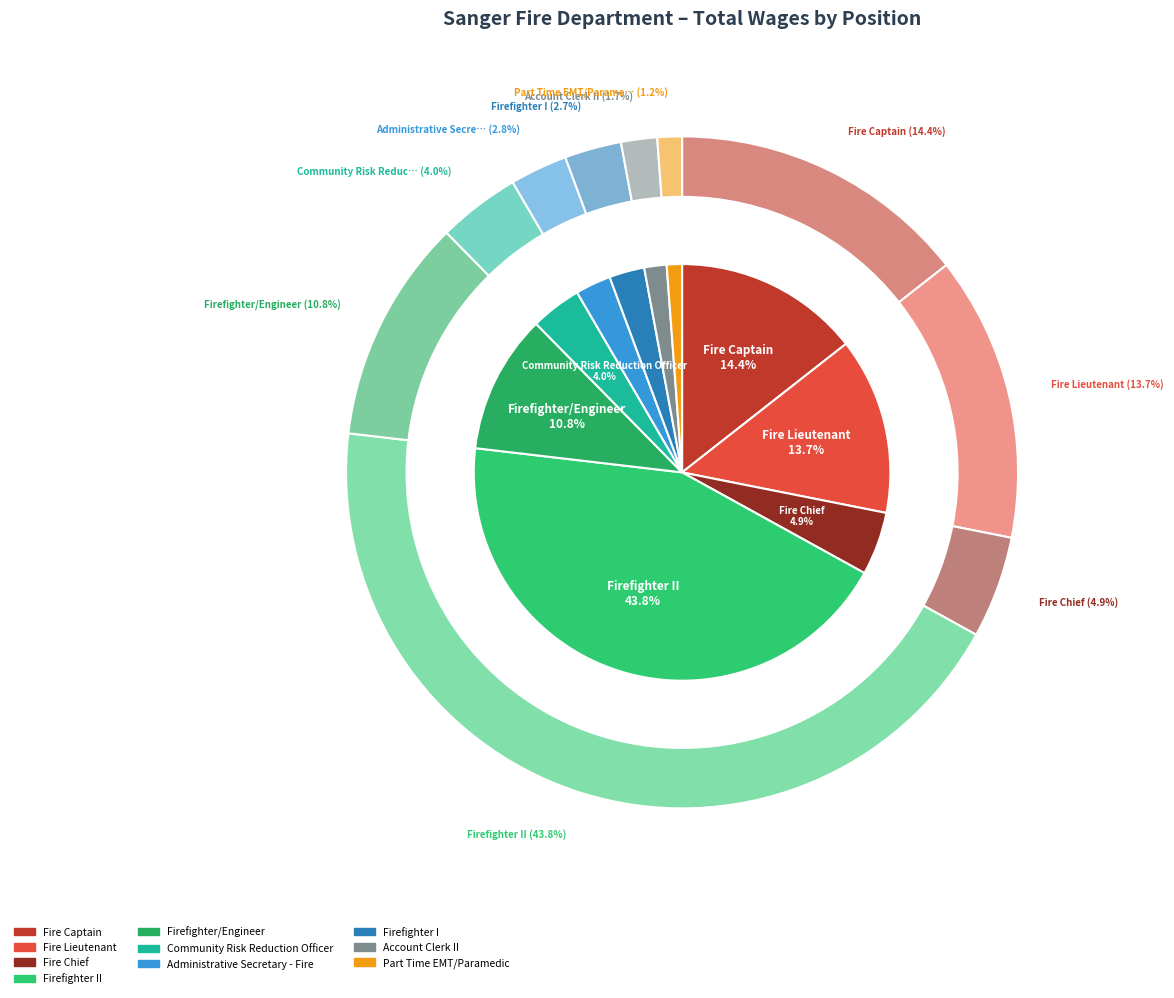

To the nearest percent, what portion does Firefighter/Engineer represent?

11%